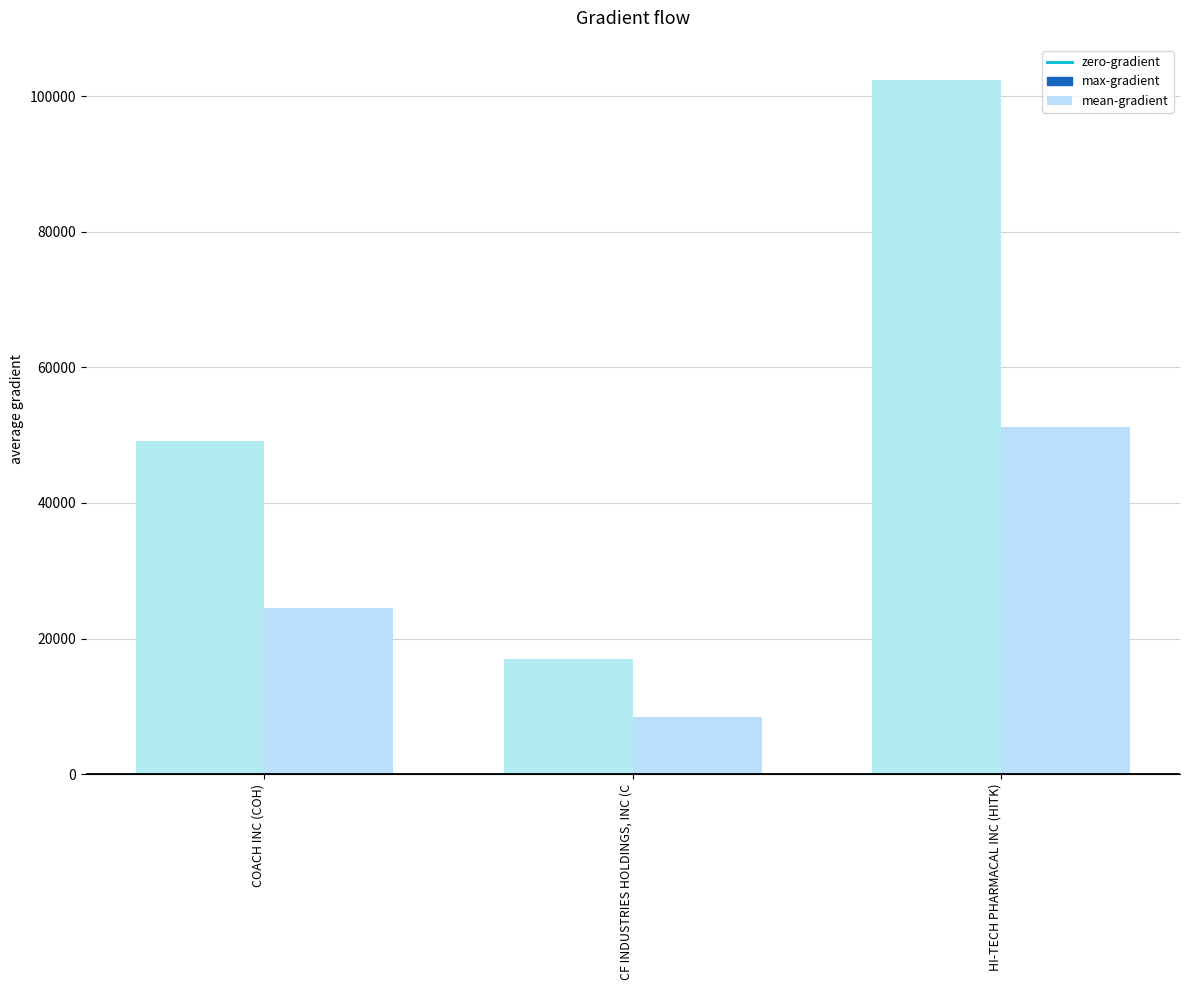

How many bars are there in total?

6